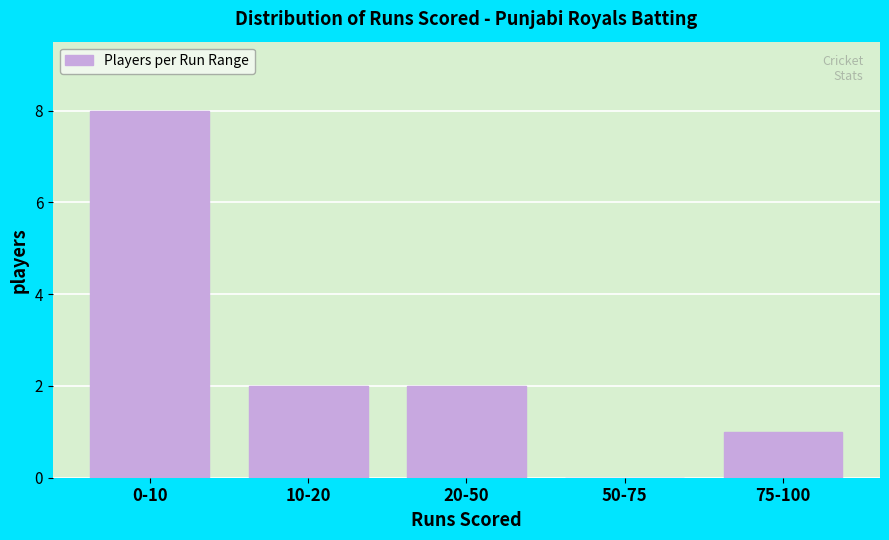

Reading right to left, extract all data points from this chart.

75-100=1	50-75=0	20-50=2	10-20=2	0-10=8